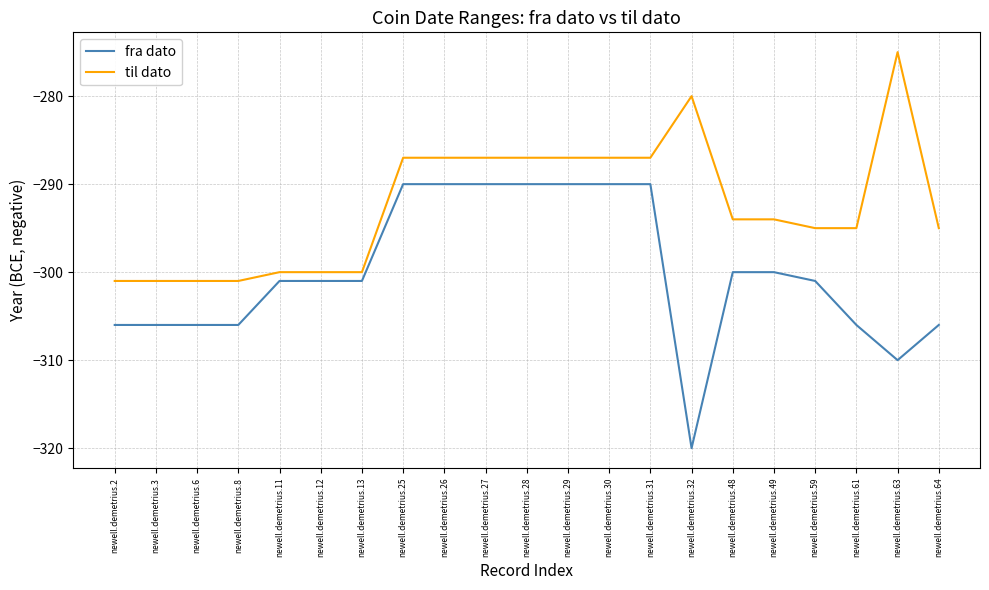

At which label does til dato first exceed -294?

newell.demetrius.25